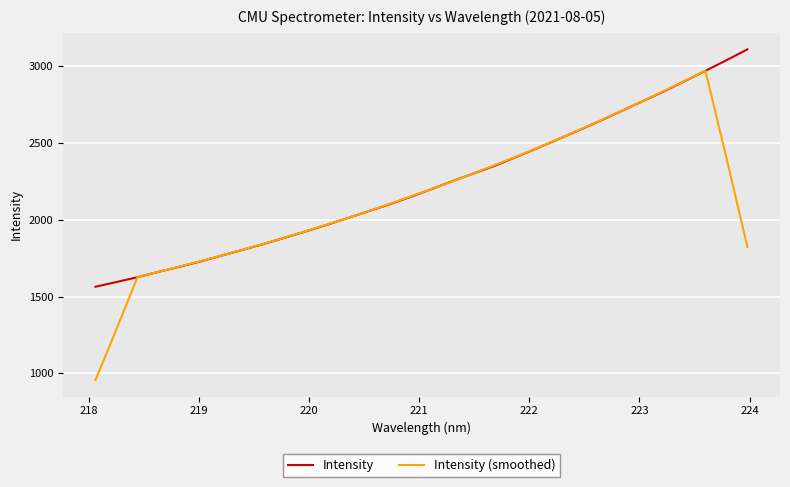

What is the maximum value shown in the chart?

3107.7